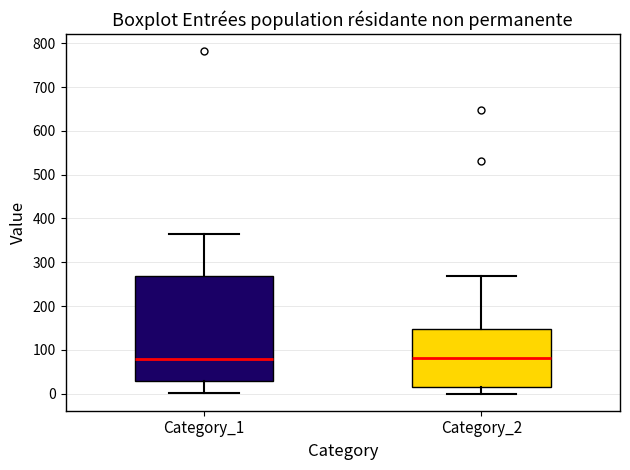

Where does the lower whisker of the box for Category_2 end on the y-axis? The values are not printed on the chart, so give them approximately, as read against the axis.

0